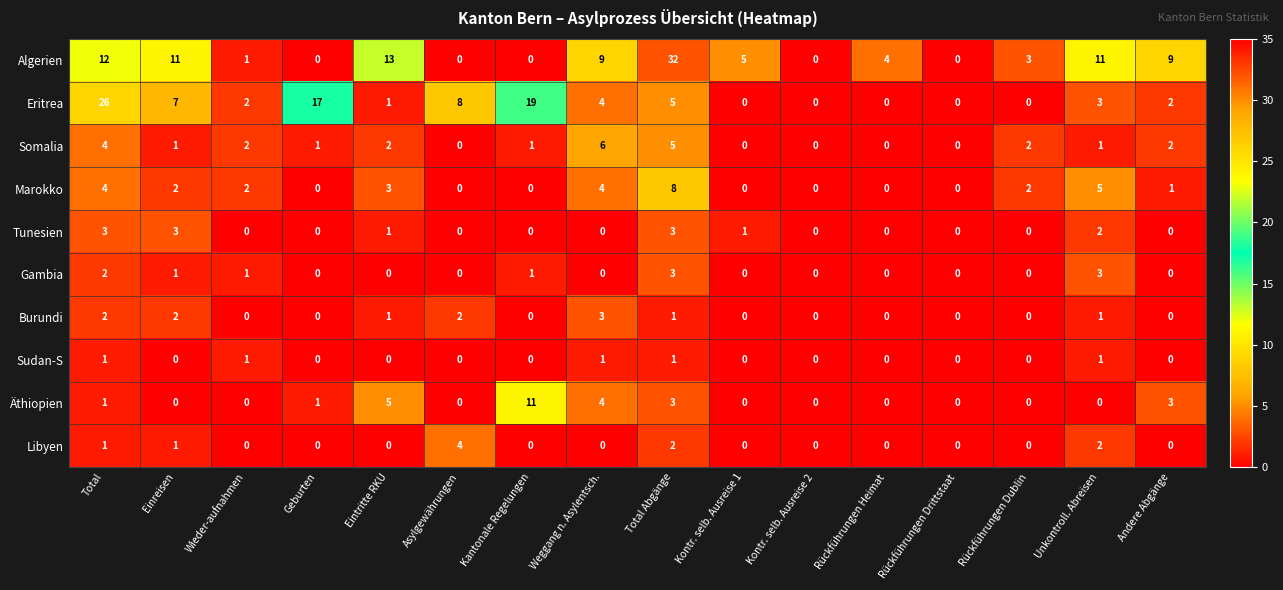

At how many categories does at least one series exceed 16?

4